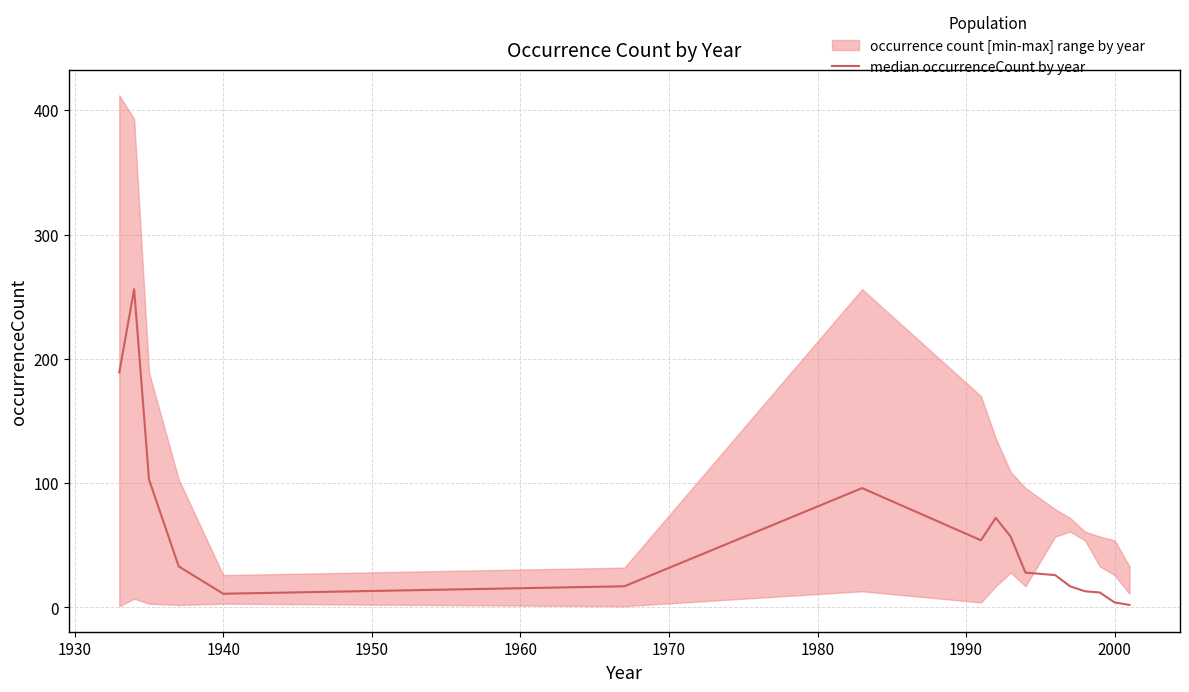

True or false: there are more than 1 points higher than both neighbors.

True